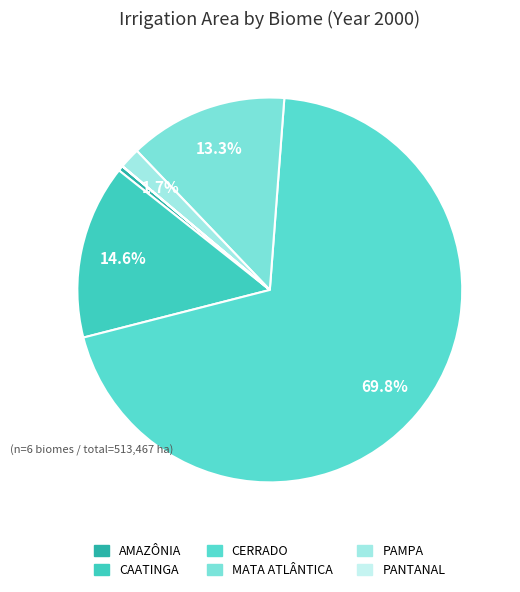

Count the number of slices in the pie.

6